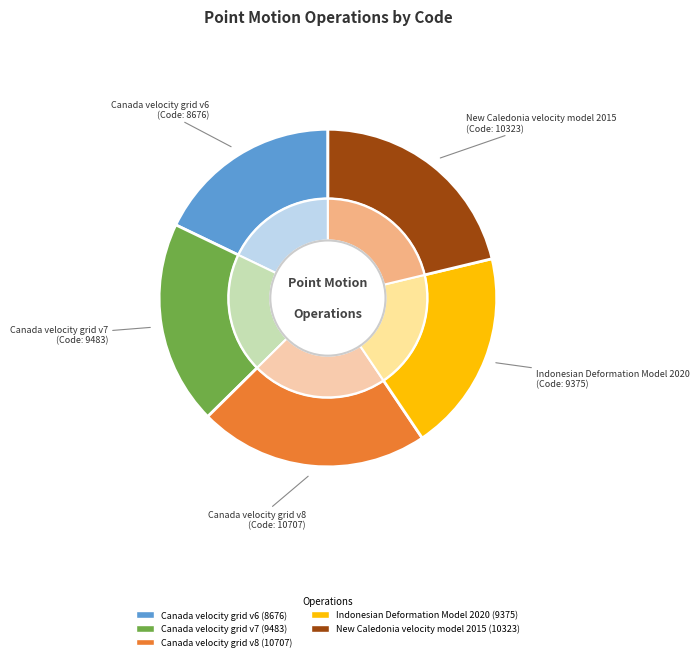

Is the sum of Canada velocity grid v7 and Canada velocity grid v8 greater than half?

No